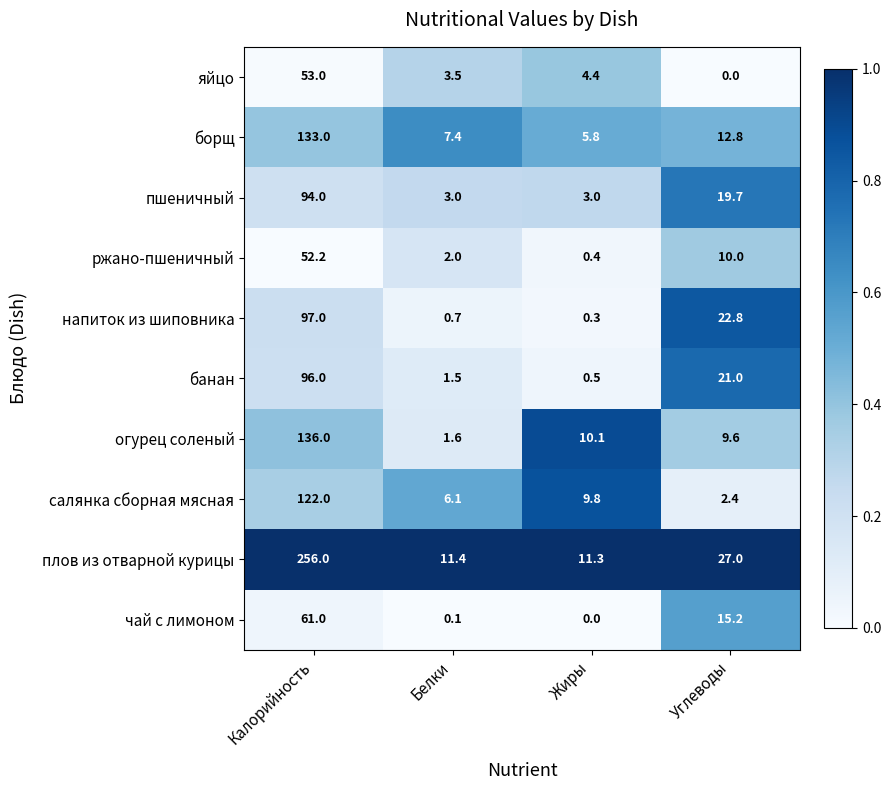

The value of яйцо at Калорийность is 53.0. True or false?

True